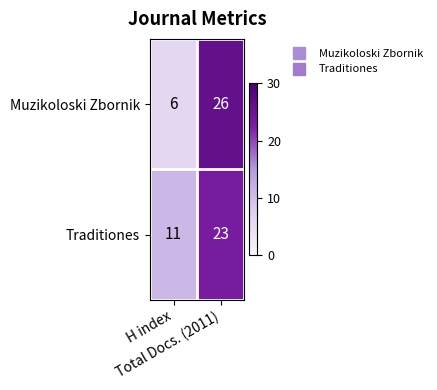

What is the smallest value displayed?

6